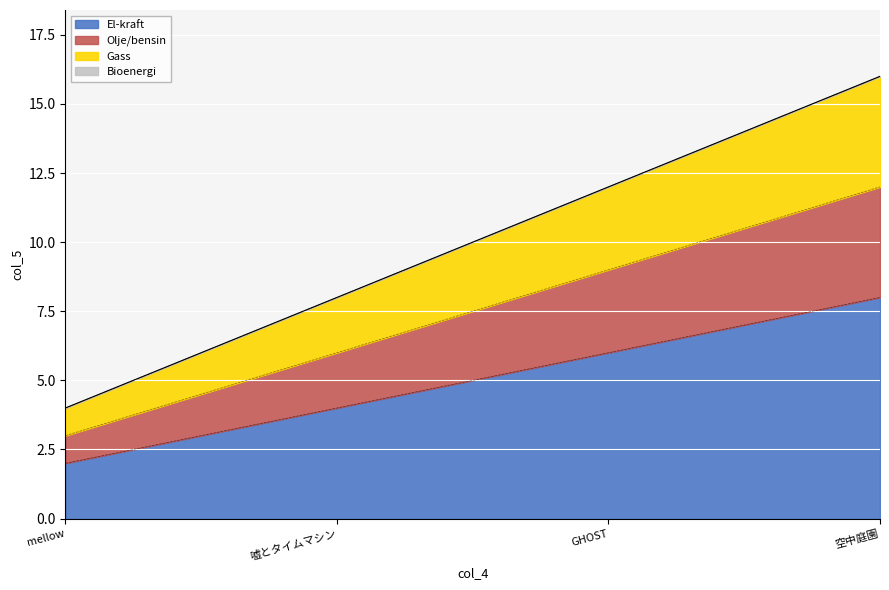

At which label does the data first exceed 12?

空中庭園